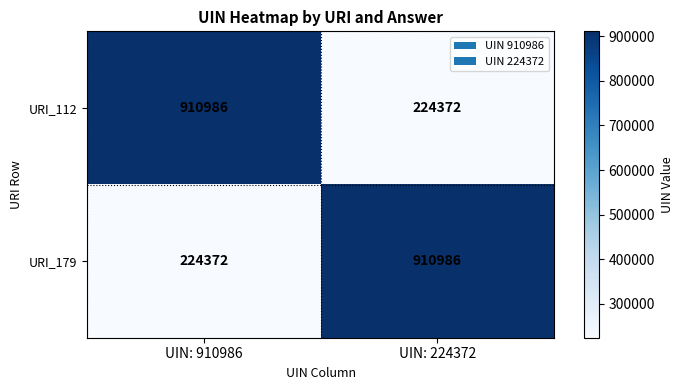

Is it true that URI_112 equals 386773 at UIN: 224372?

False